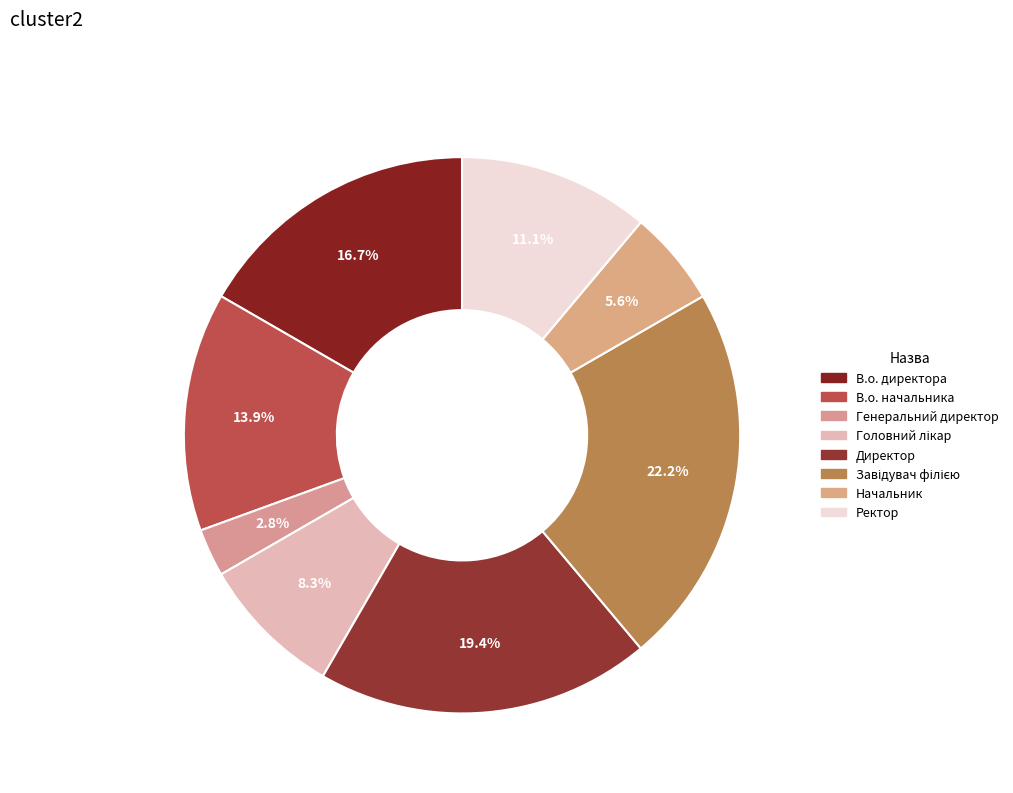

Count the number of slices in the pie.

8